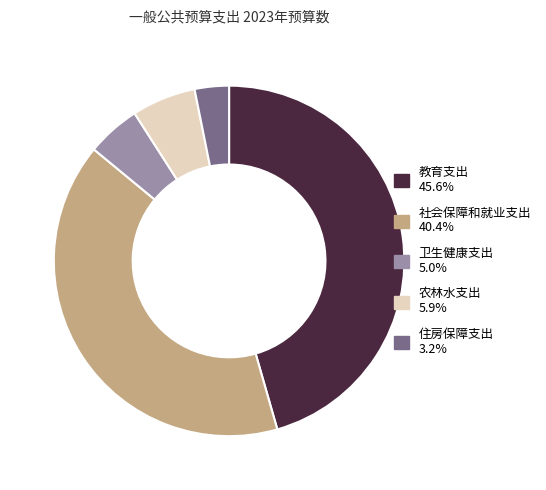

What is the smallest slice in the pie chart?

住房保障支出